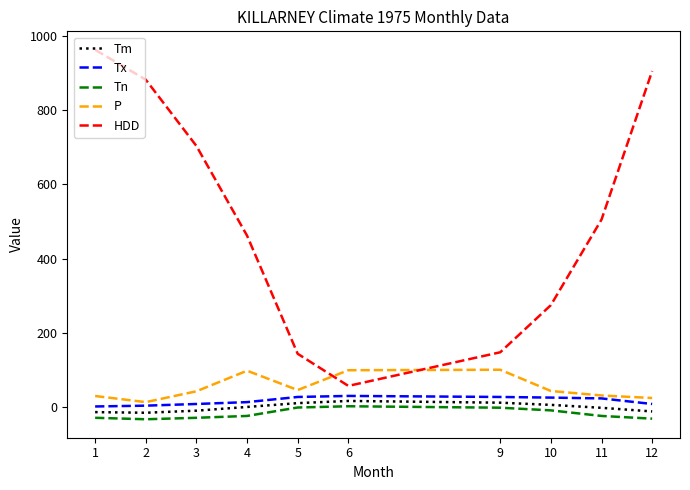

What is the highest value of the Tm series?

17.1